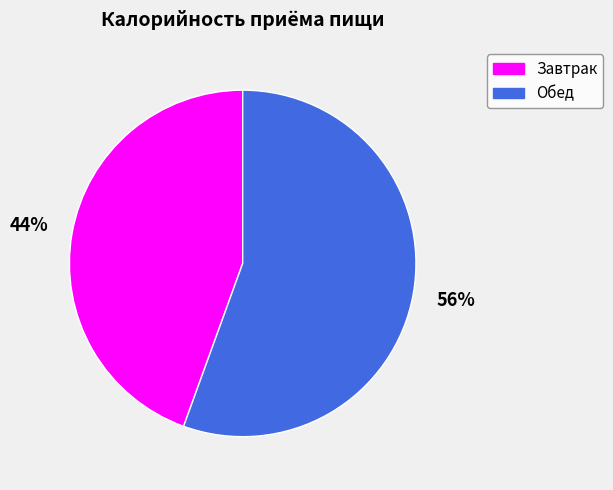

Is there any slice that represents more than half of the pie?

Yes